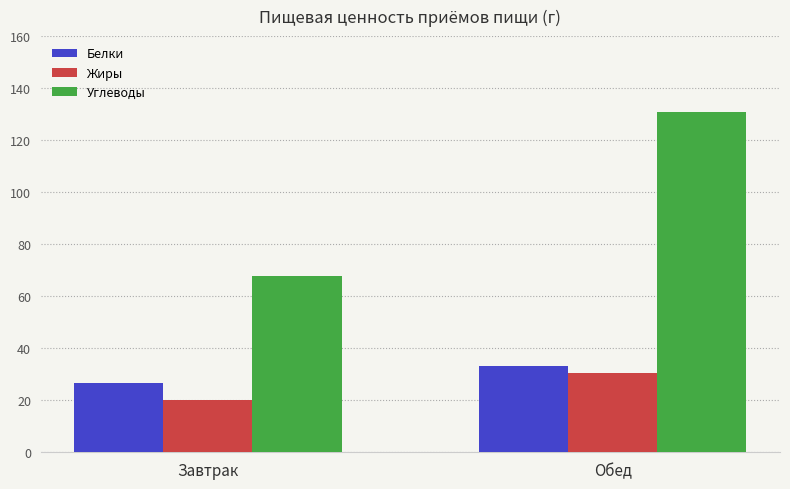

Which series changed the most between Завтрак and Обед?

Углеводы